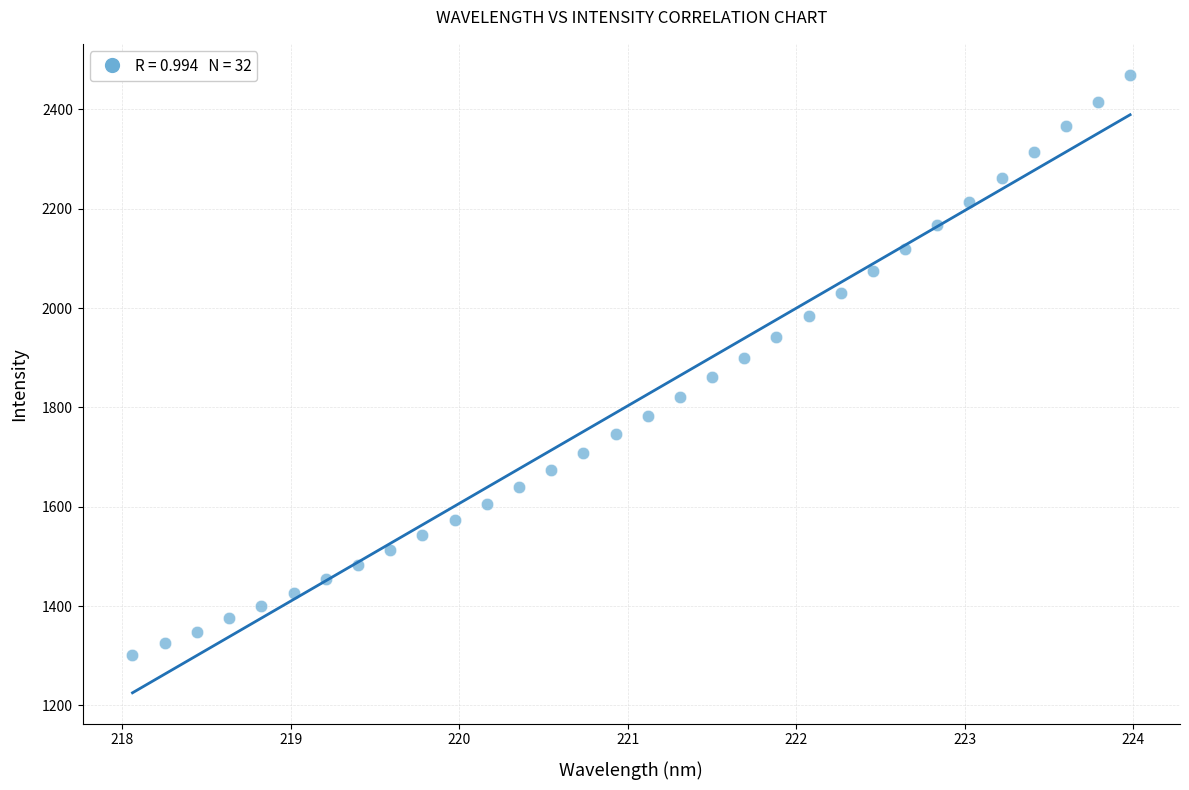

What is the range of X values (max minus min)?

5.9